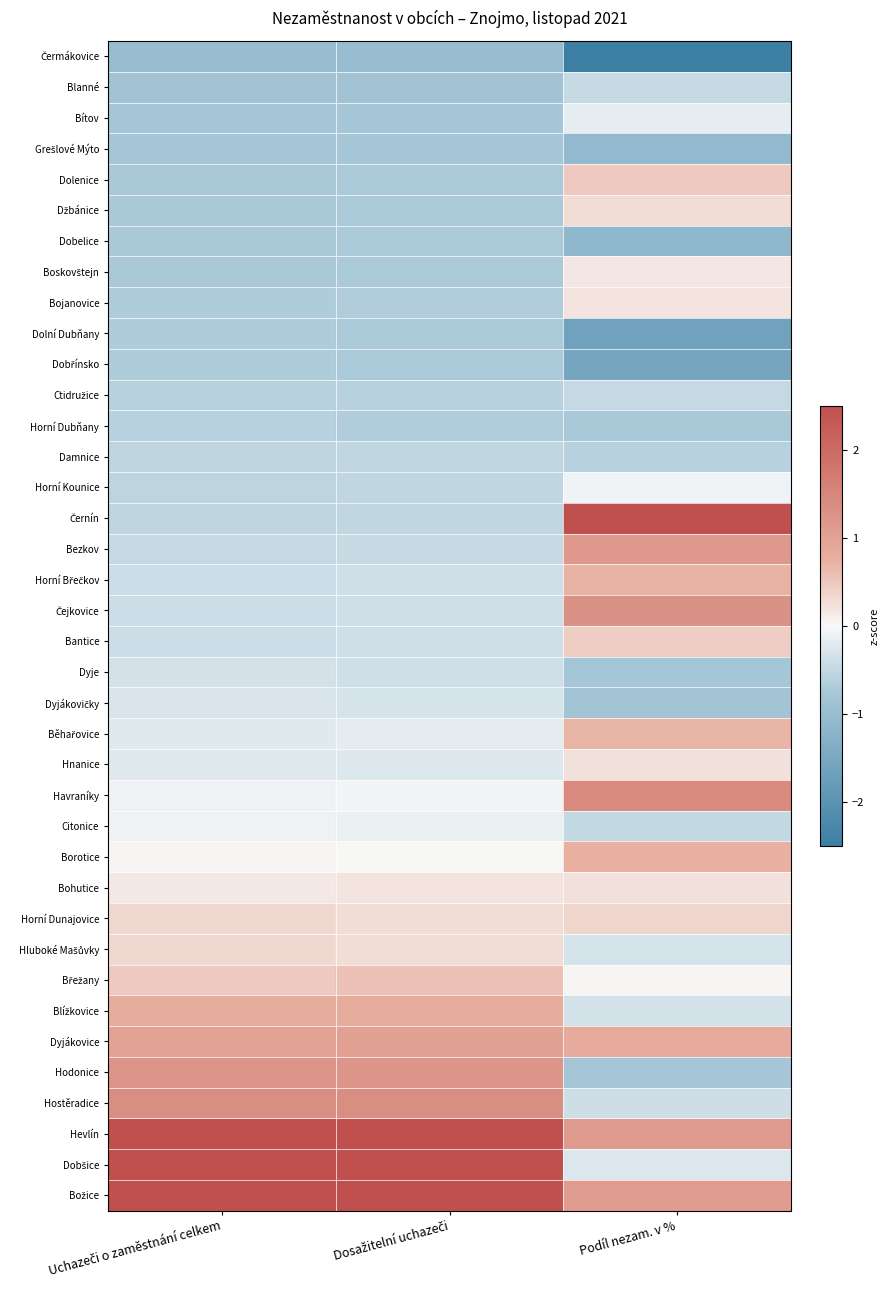

What is the difference between the highest and lowest values at Dosažitelní uchazeči?

3.9